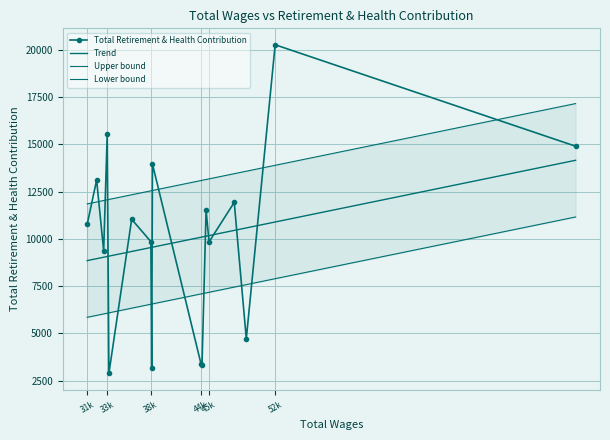

What is the value of the Upper bound point at the 10th from the left?

13090.6